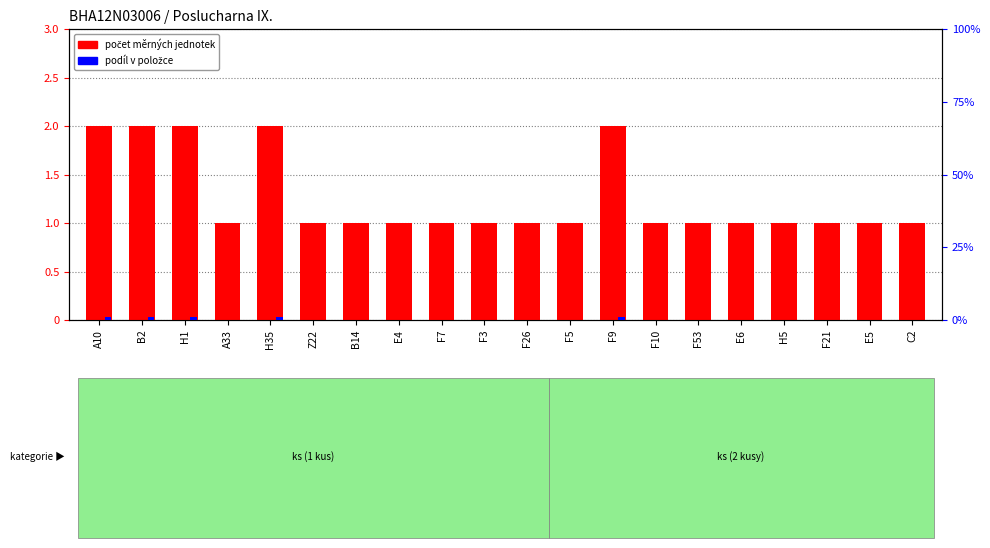

Count the number of data series in this chart.

2